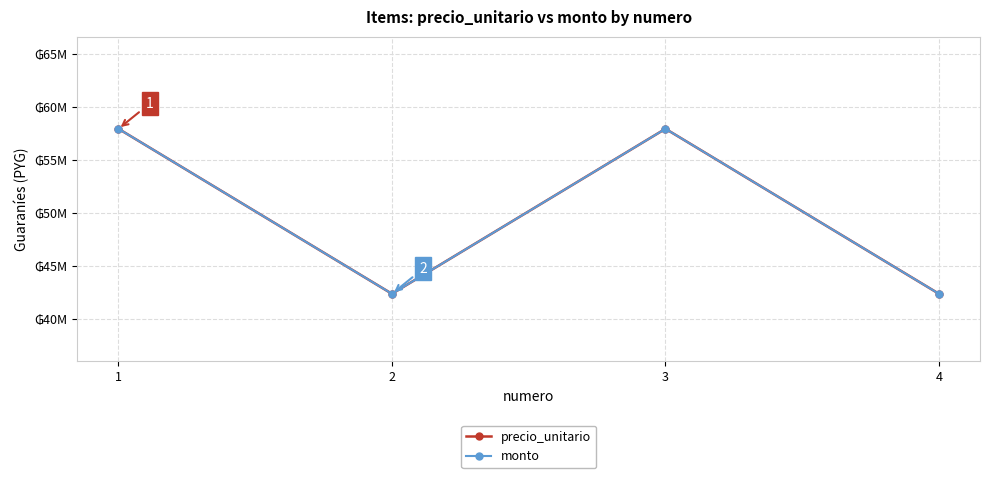

Read the precio_unitario value at 3.

57939119